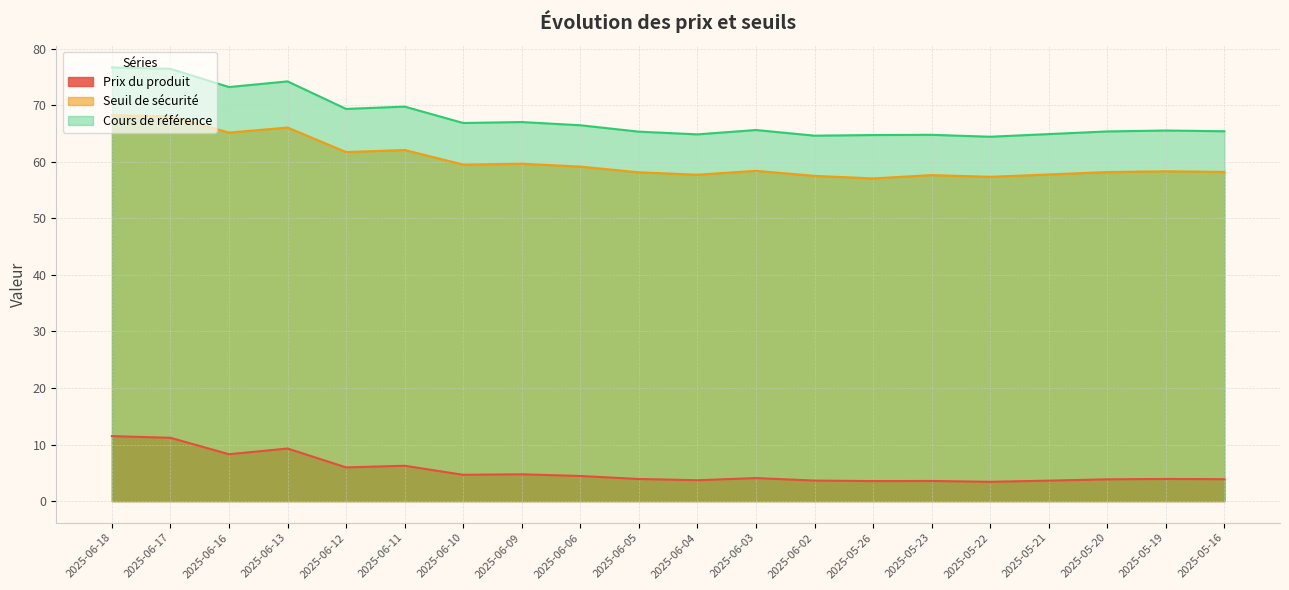

What is the value of the Prix du produit point at the 4th from the left?

9.3